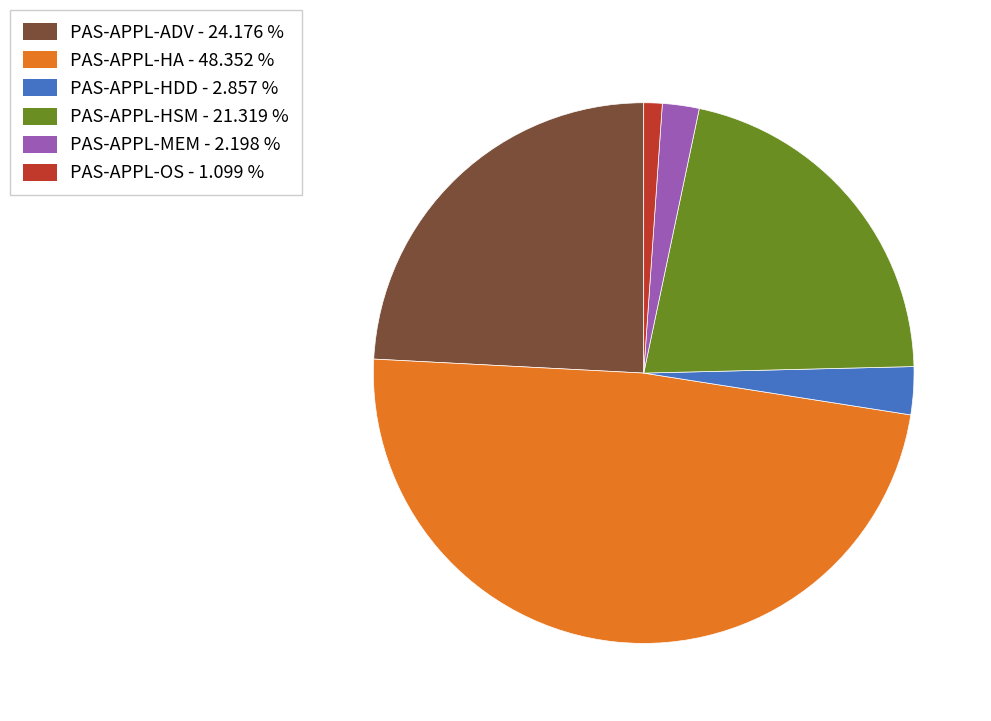

Do PAS-APPL-MEM and PAS-APPL-OS together represent more than half of the pie?

No